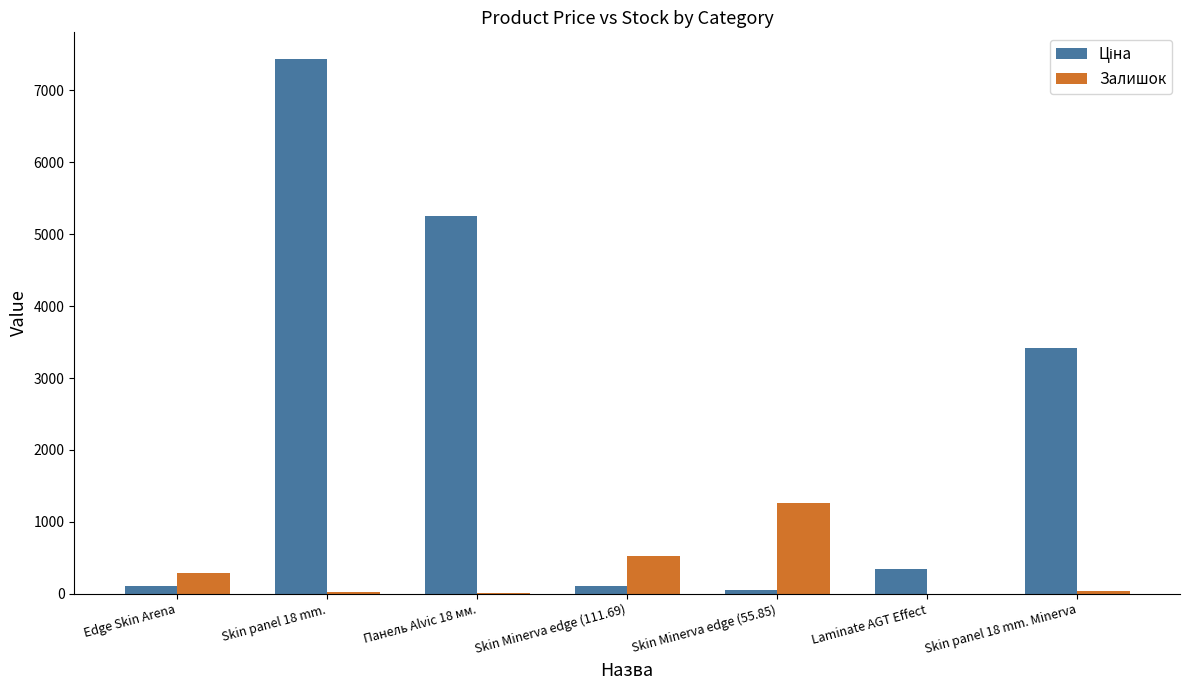

Where is Залишок nearest to the value 627?

Skin Minerva edge (111.69)